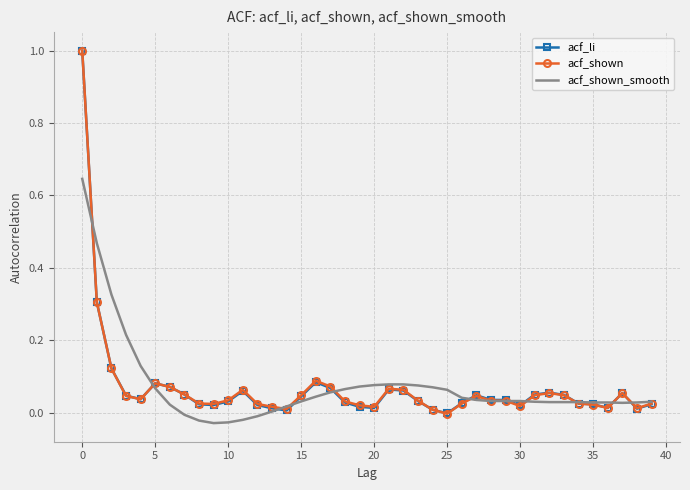

What is the maximum value for acf_li?

1.0